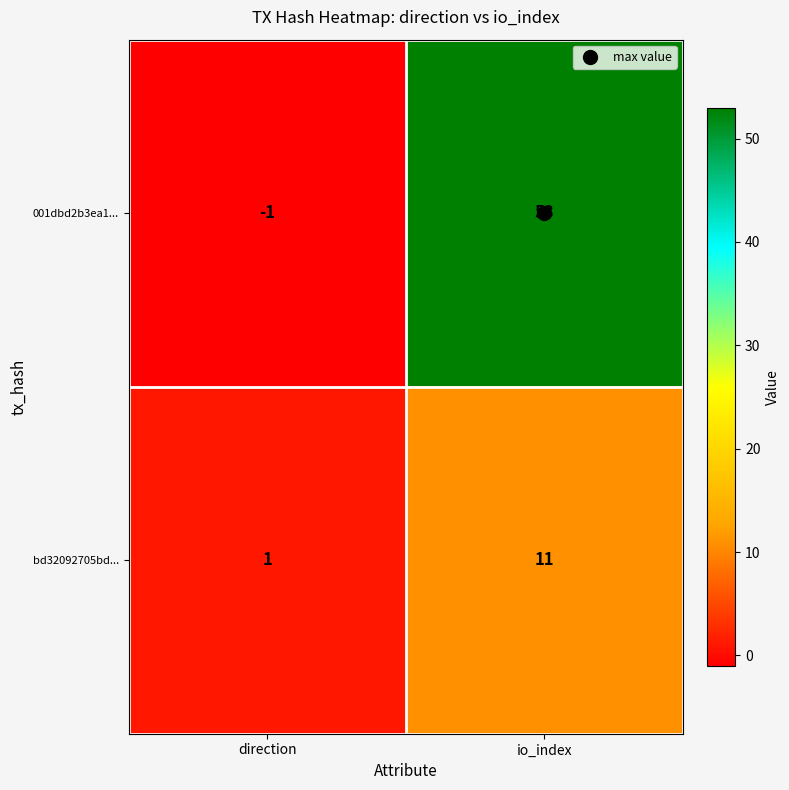

What is the sum of the bd32092705bd... values at direction and io_index?

12